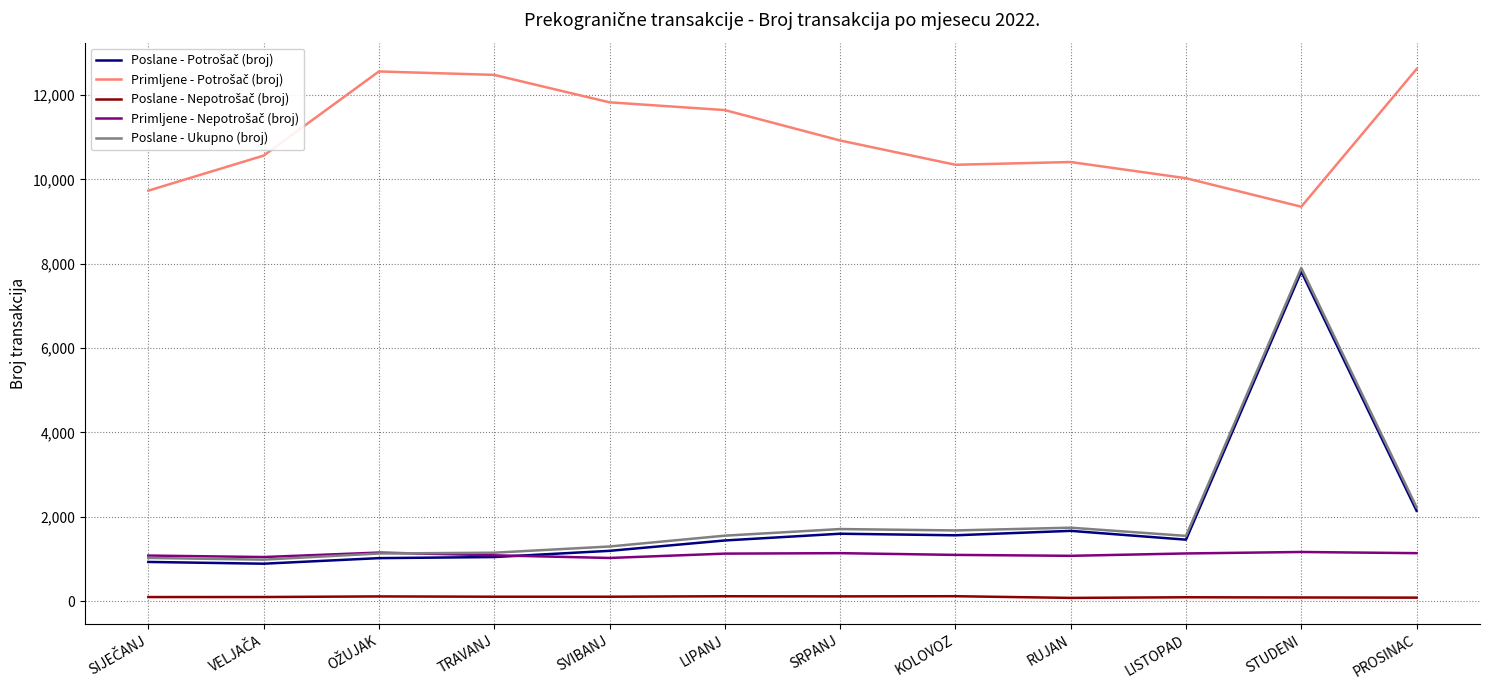

Where is Poslane - Ukupno (broj) nearest to the value 4441?

PROSINAC